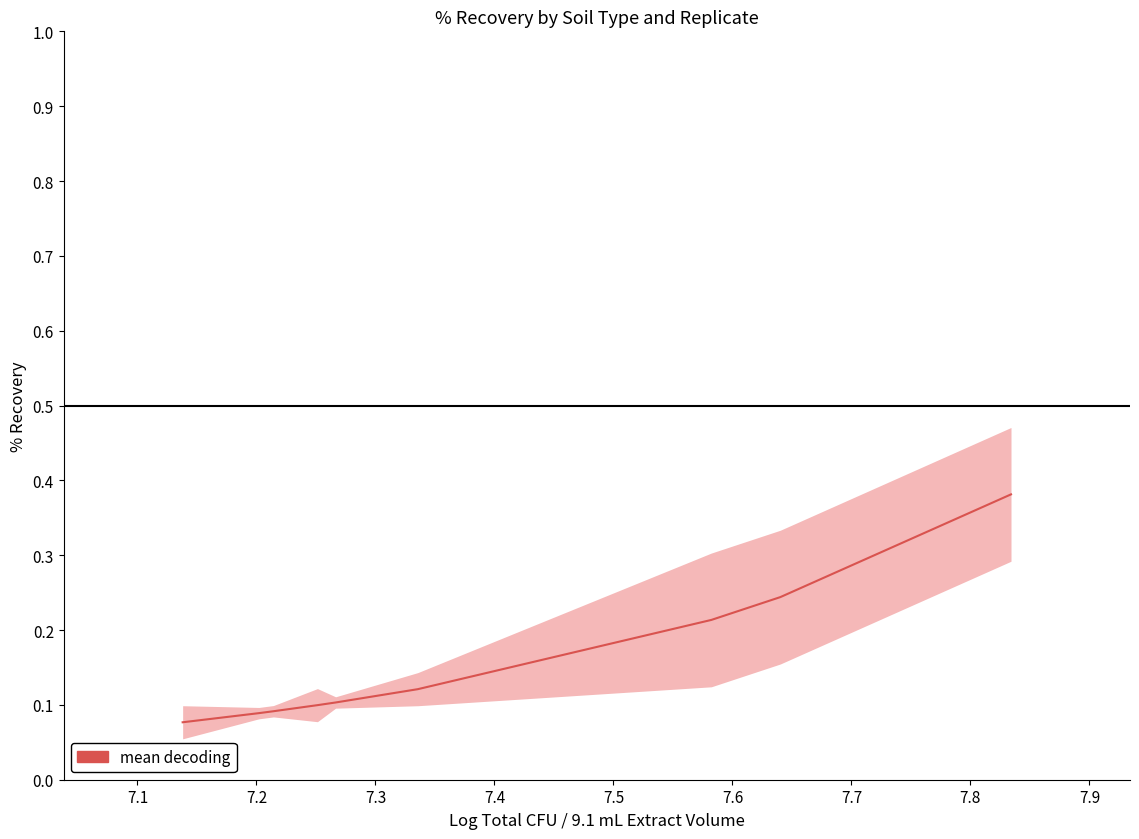

The value at 7.5 is 0.2. True or false?

False